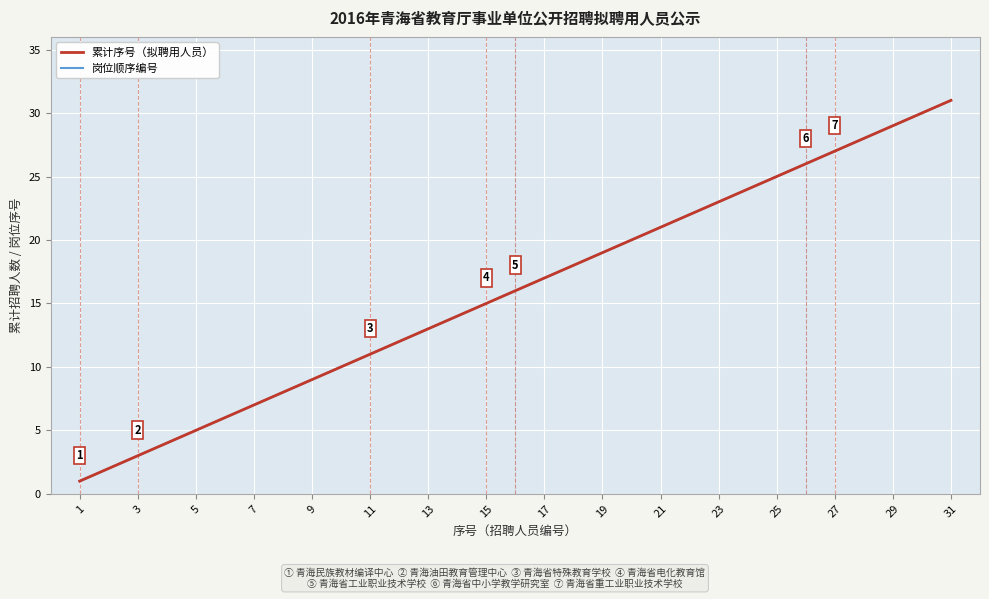

True or false: 累计序号（拟聘用人员） has more than 2 points higher than both neighbors.

False